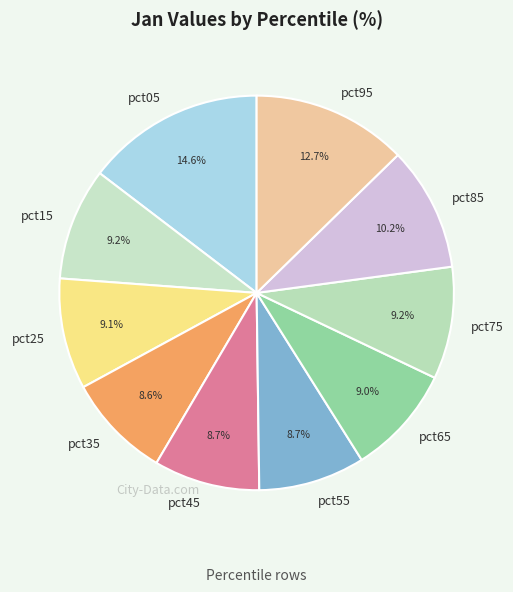

What portion of the pie excludes pct45?

91.3%